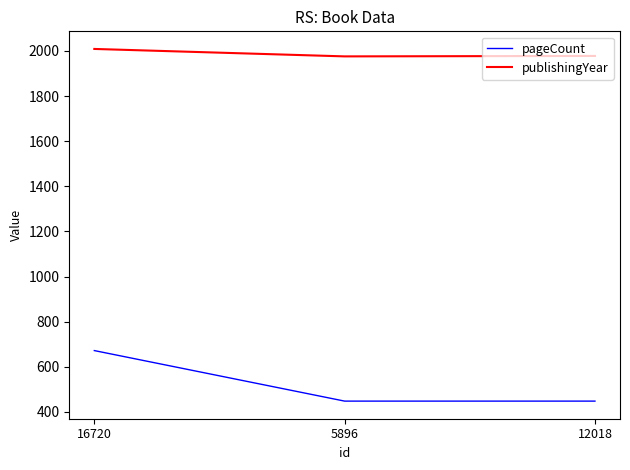

Does the chart have visible grid lines?

No